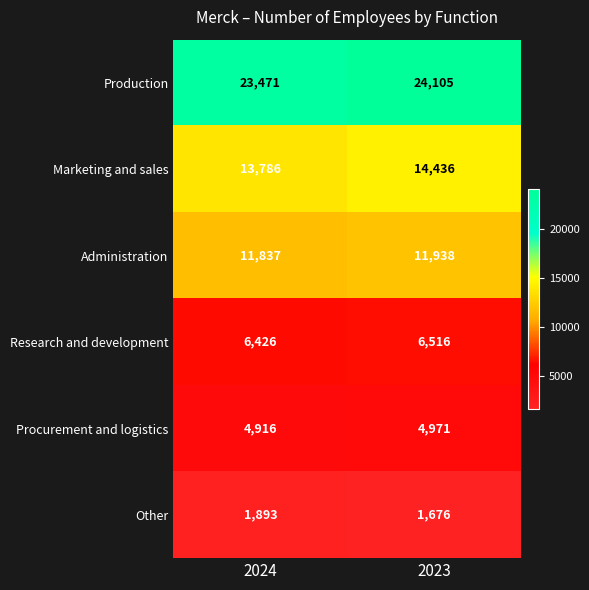

What is the greatest value displayed?

24105